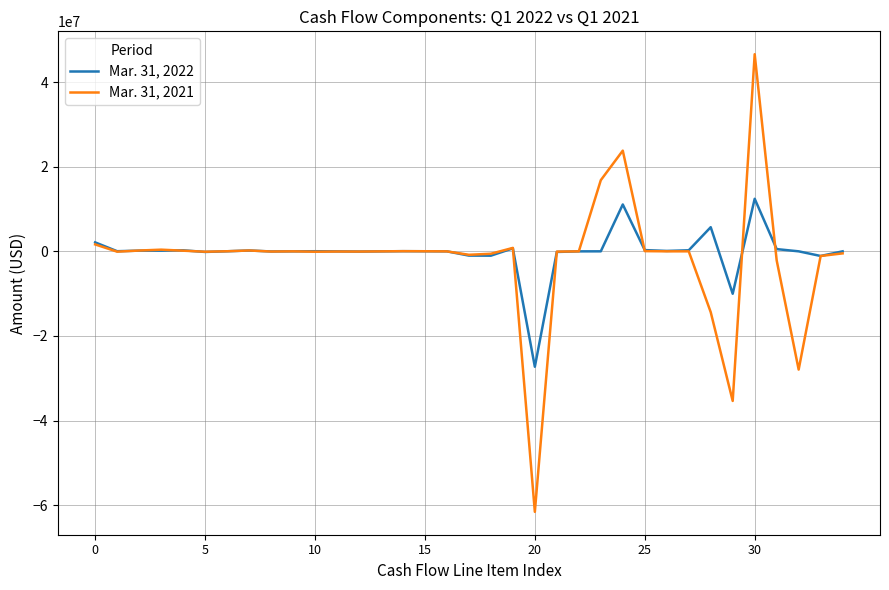

Count the number of categories in the chart.

35